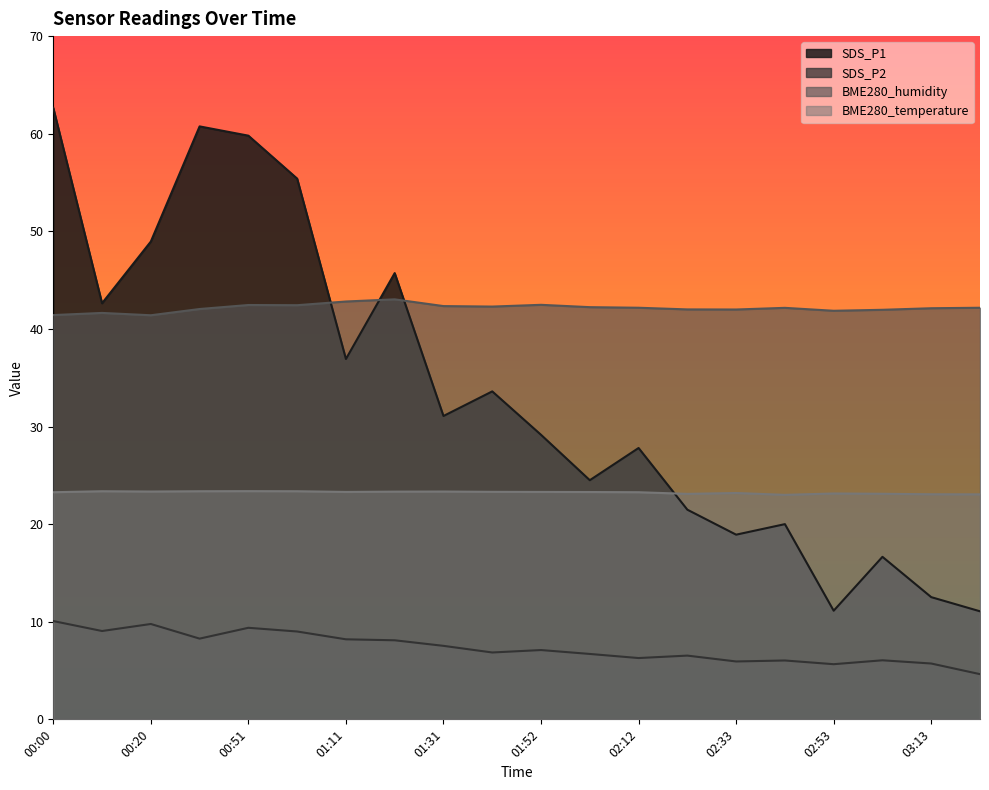

Is it true that SDS_P1 equals 72.4 at 00:10?

False